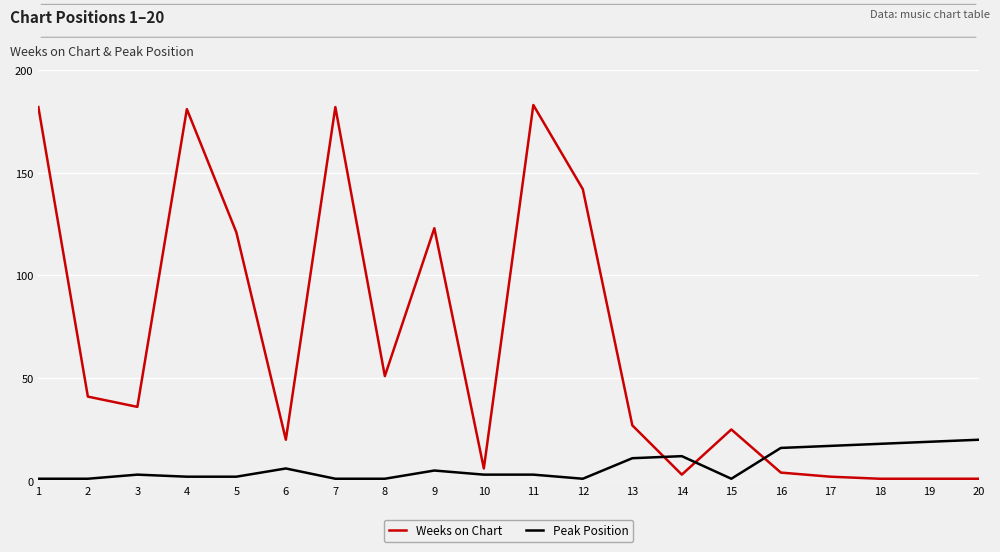

True or false: Peak Position has a value of 26 at 17.

False